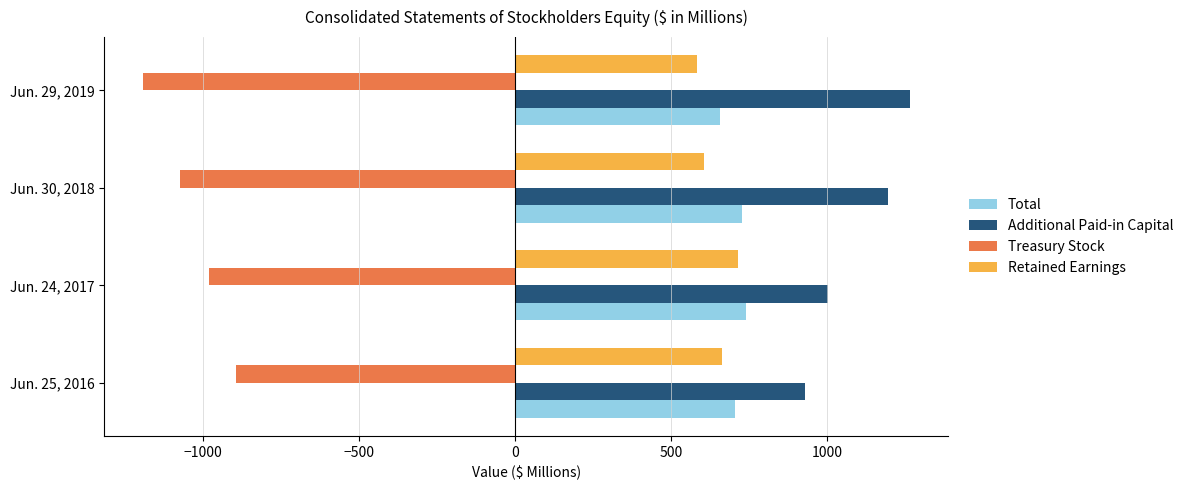

What is the lowest value of the Retained Earnings series?

583.5